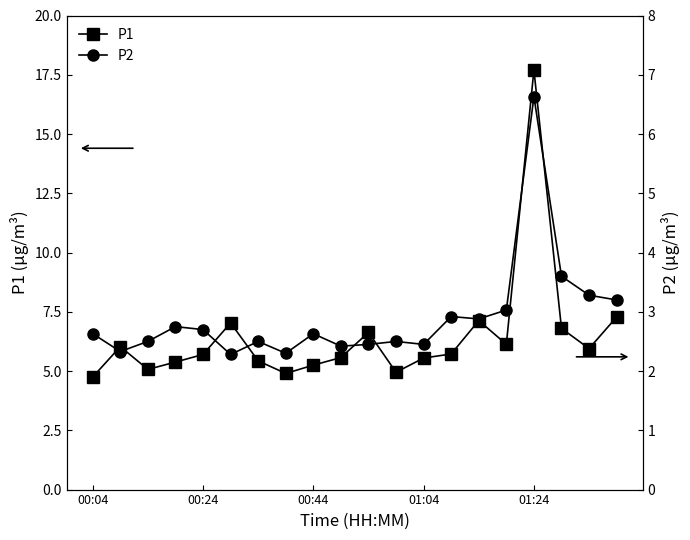

True or false: P1 has a value of 4.8 at 00:04.

True